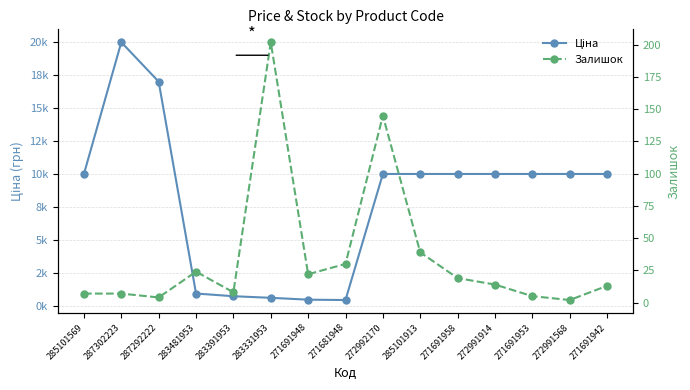

Which category has the highest value in the Залишок series?

283331953